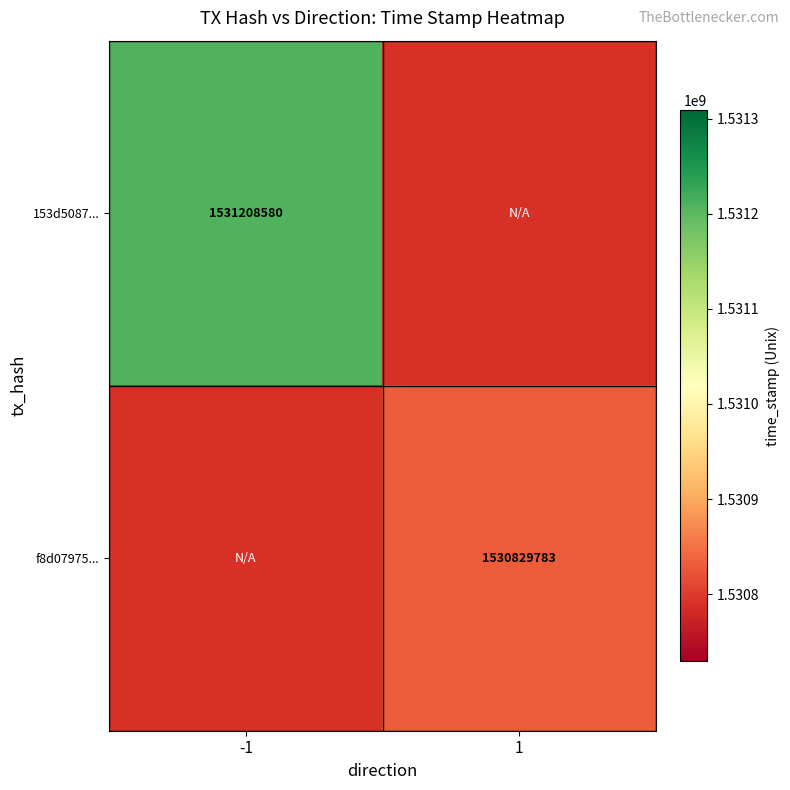

True or false: 153d5087... has a value of 1531208580 at -1.

True